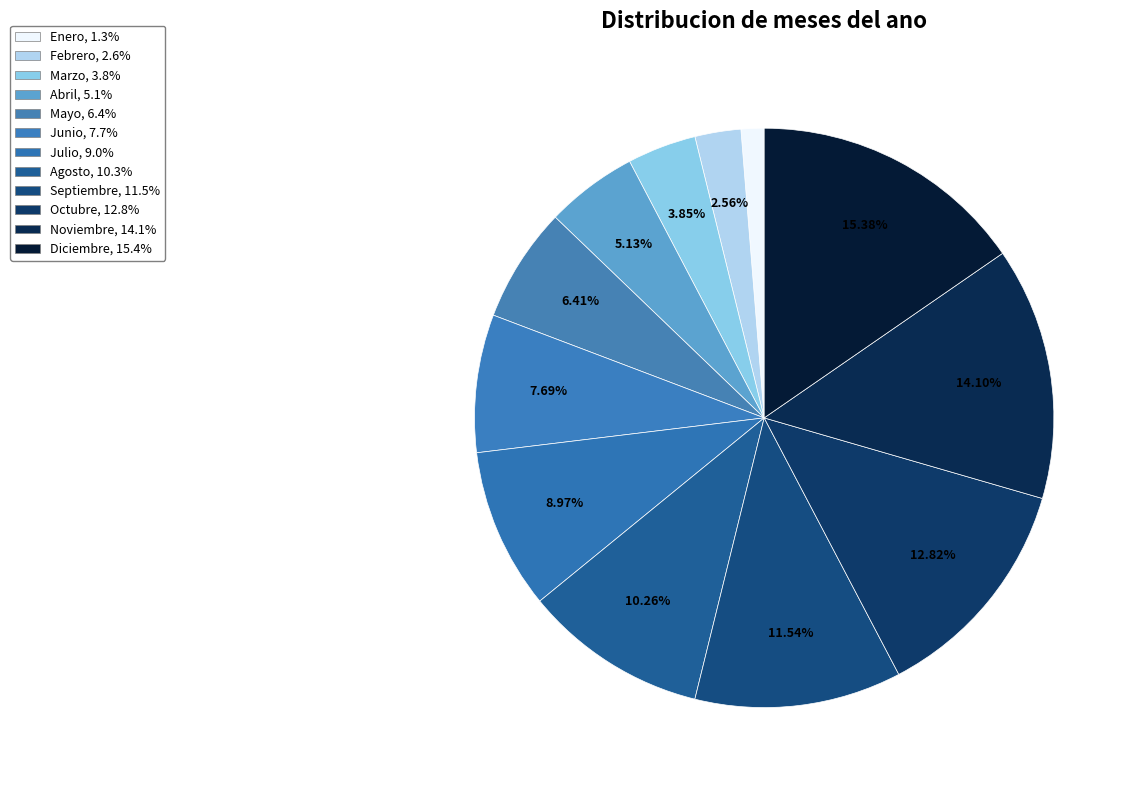

To the nearest percent, what is the difference between the Agosto and Mayo slice percentages?

4%